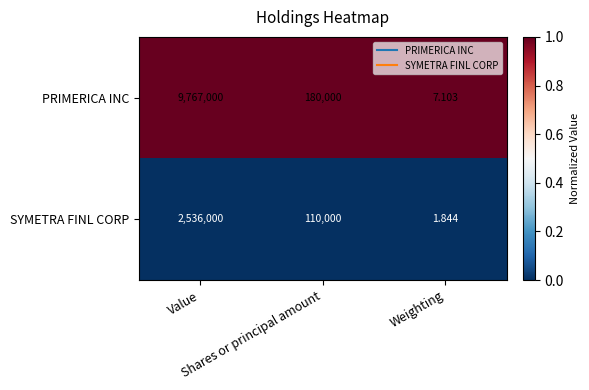

Rank the series at Shares or principal amount from highest to lowest value.

PRIMERICA INC, SYMETRA FINL CORP